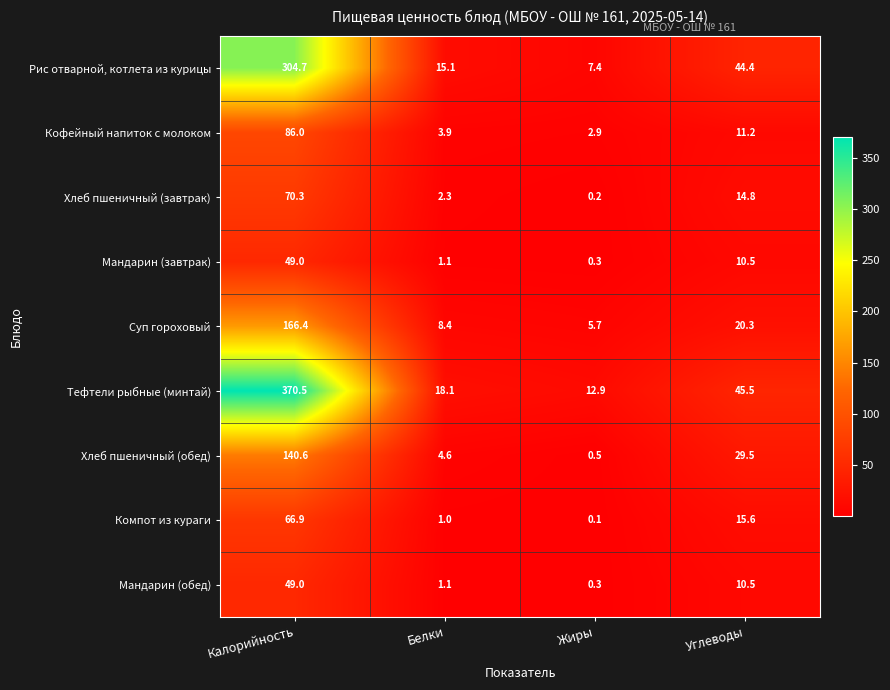

Is it true that Кофейный напиток с молоком equals 15.5 at Углеводы?

False